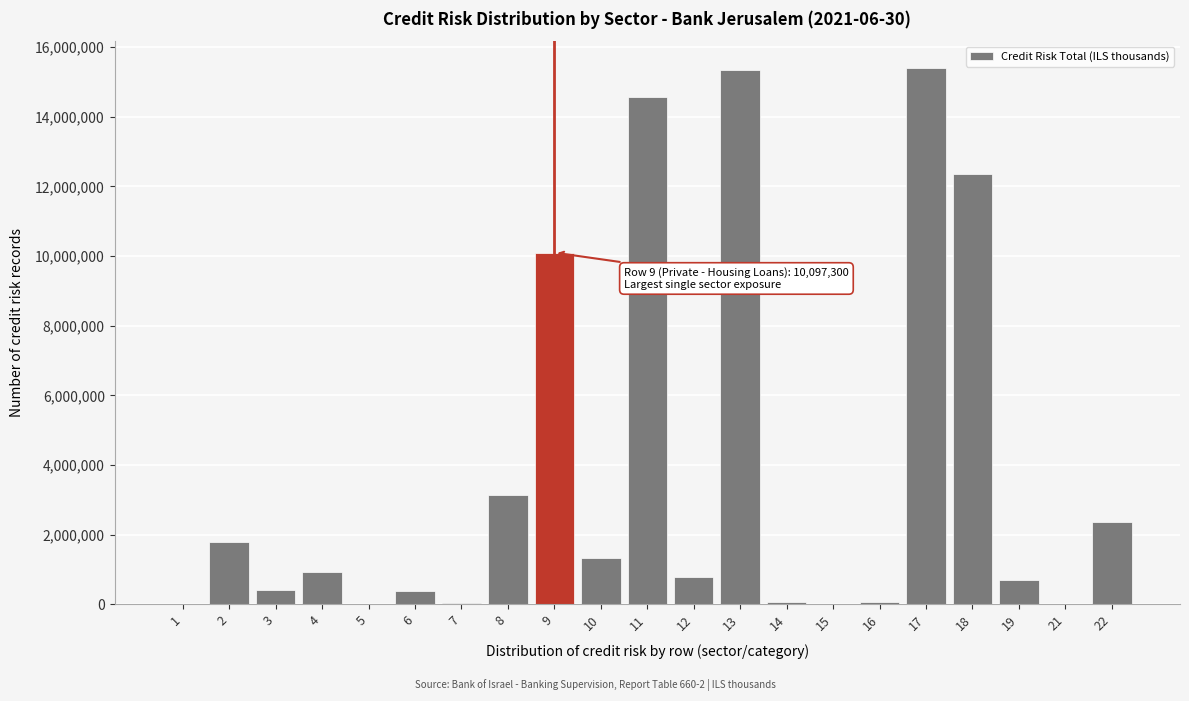

What is the sum of all values?

79685000